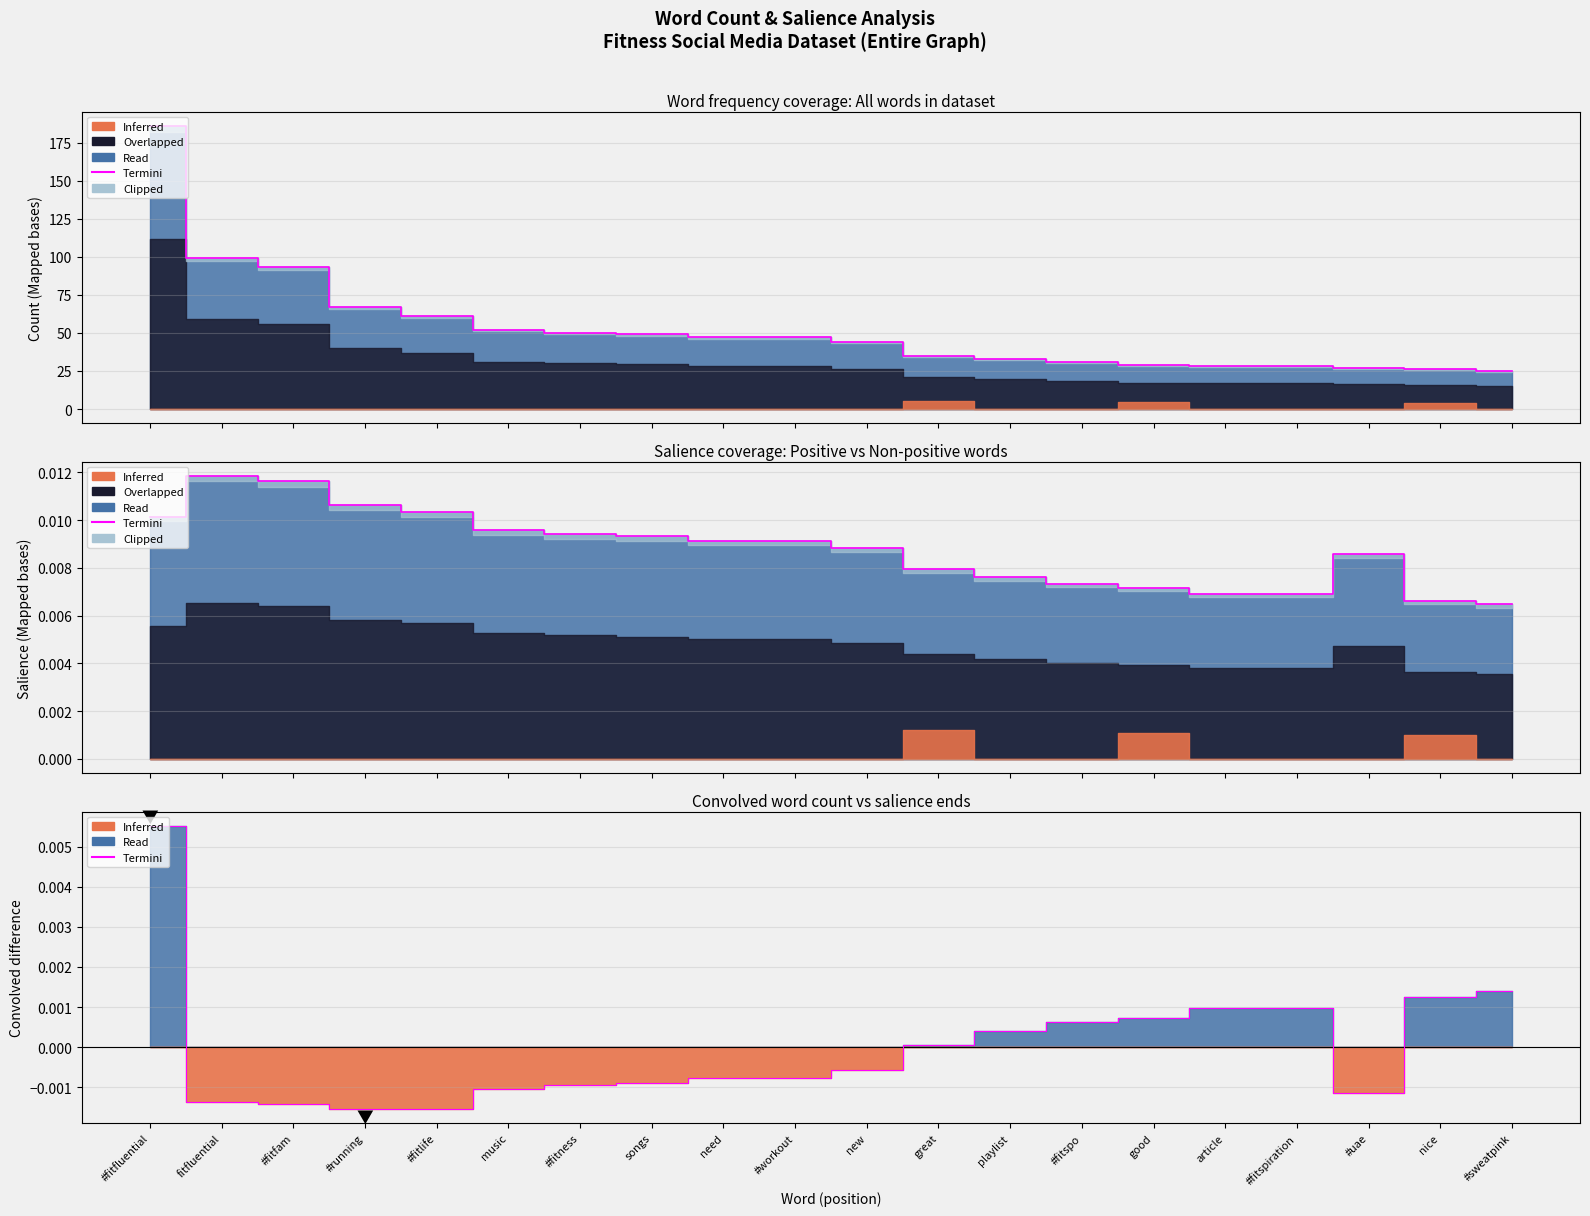

List the labels in order of value, largest first.

#fitfluential, #sweatpink, nice, article, #fitspiration, good, #fitspo, playlist, great, new, need, #workout, songs, #fitness, music, #uae, fitfluential, #fitfam, #fitlife, #running